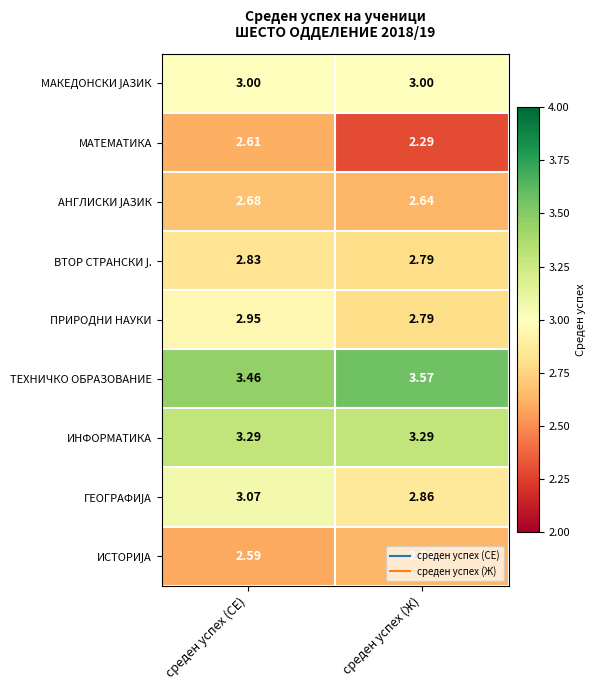

Where is ПРИРОДНИ НАУКИ nearest to the value 2?

среден успех (Ж)